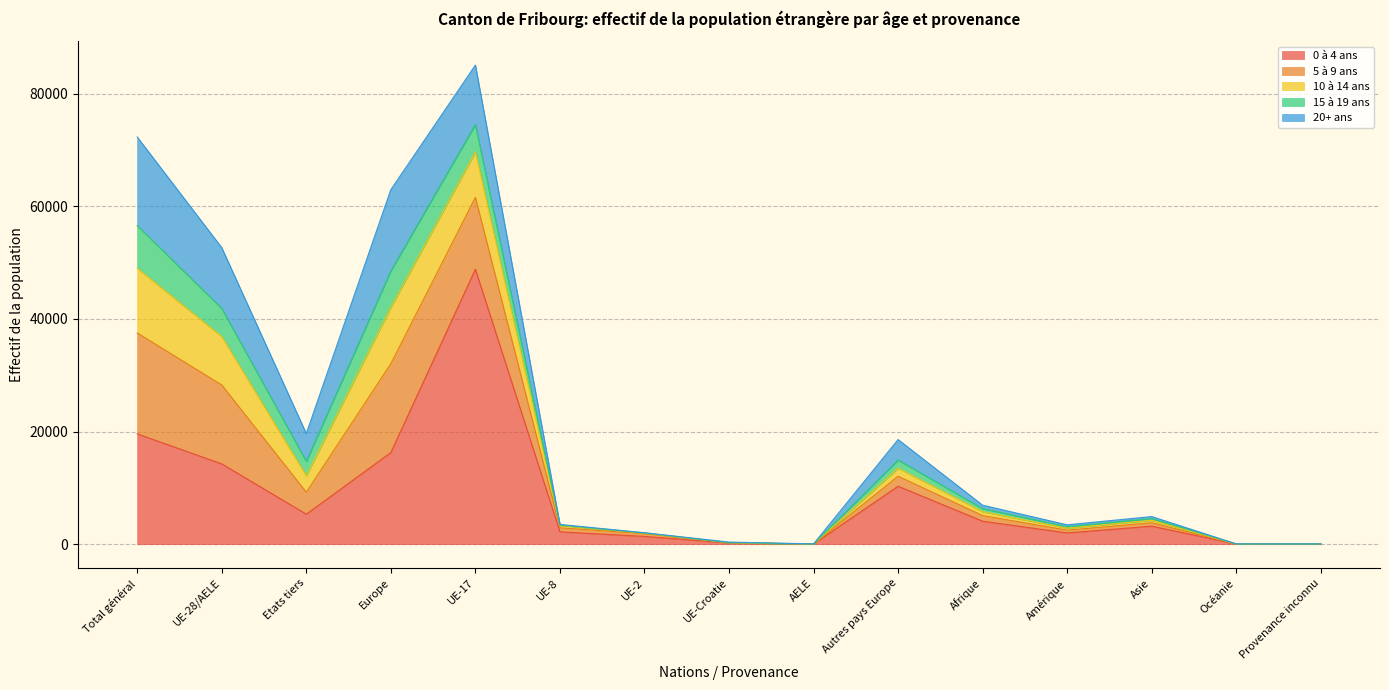

How many interior local valleys does the 5 à 9 ans series have?

4